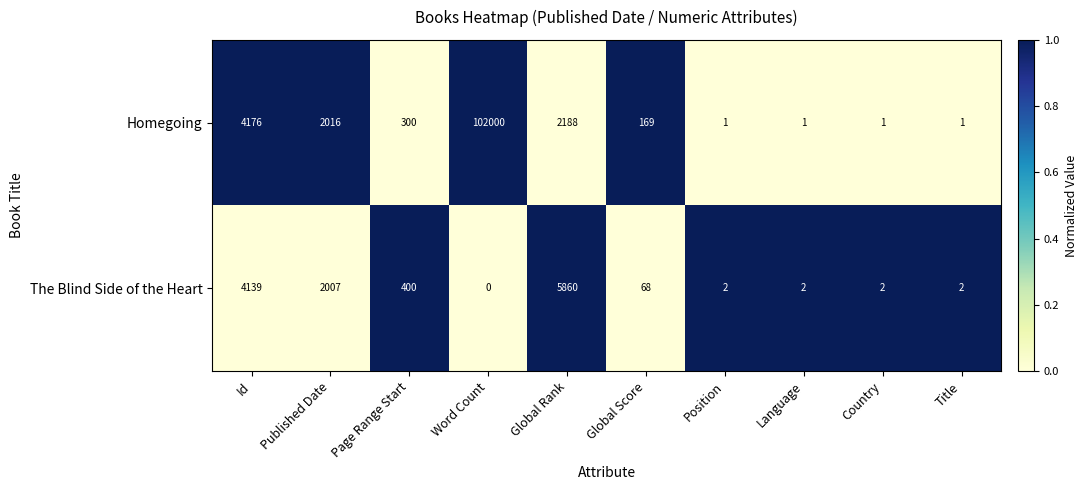

What is the difference between the second highest and minimum values in the The Blind Side of the Heart series?

4139